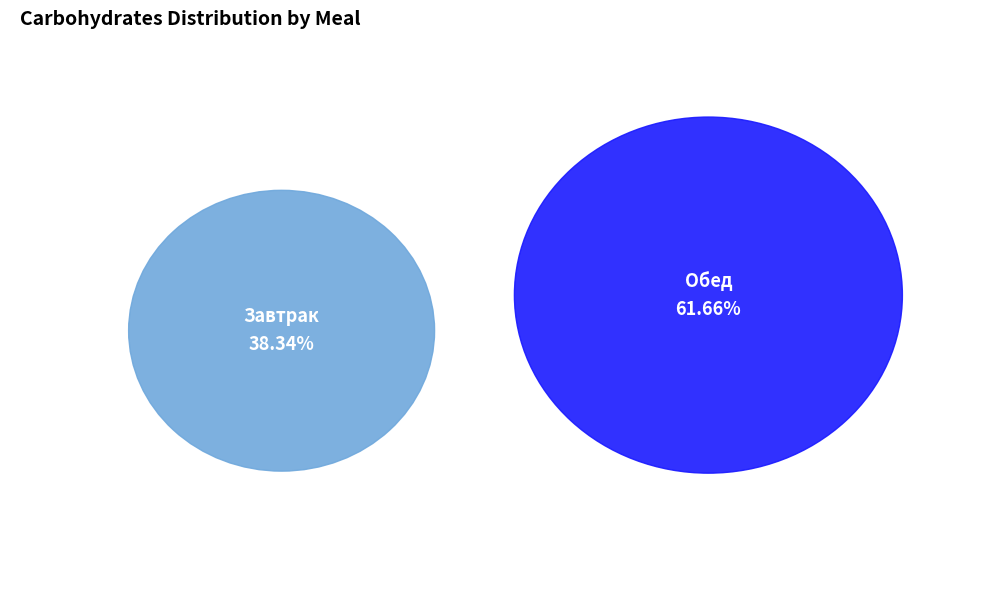

What is the largest slice in the pie chart?

Обед